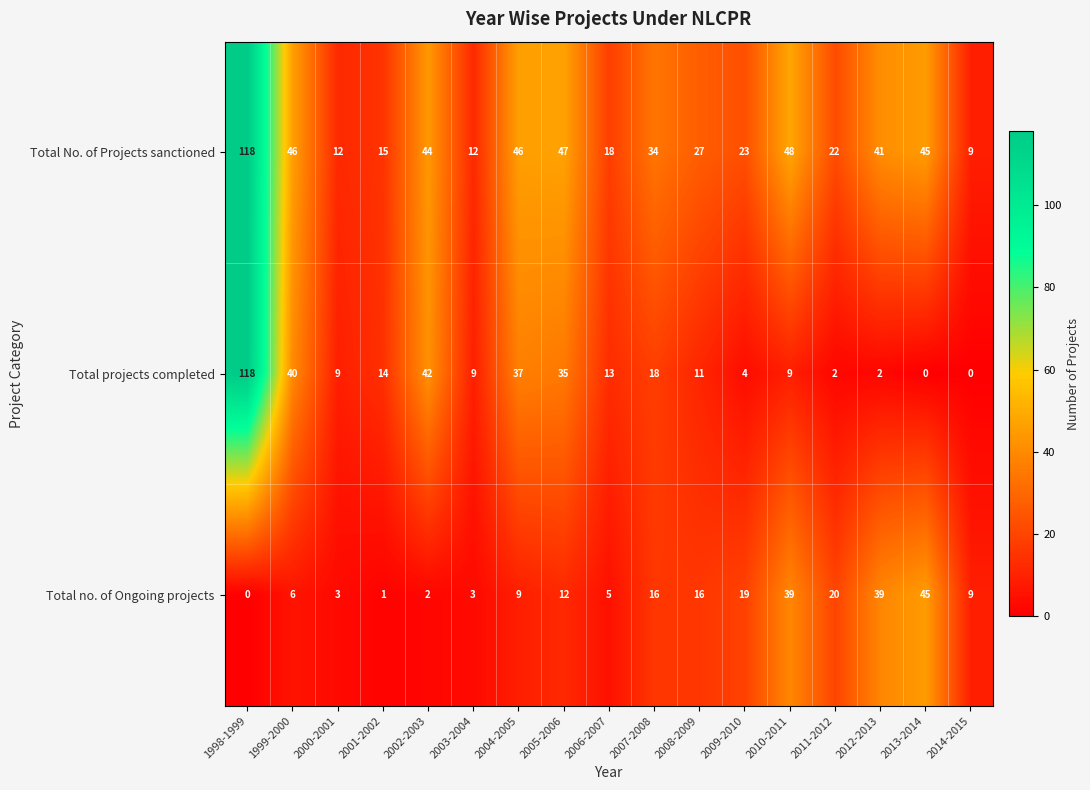

The value of Total projects completed at 1999-2000 is 40. True or false?

True